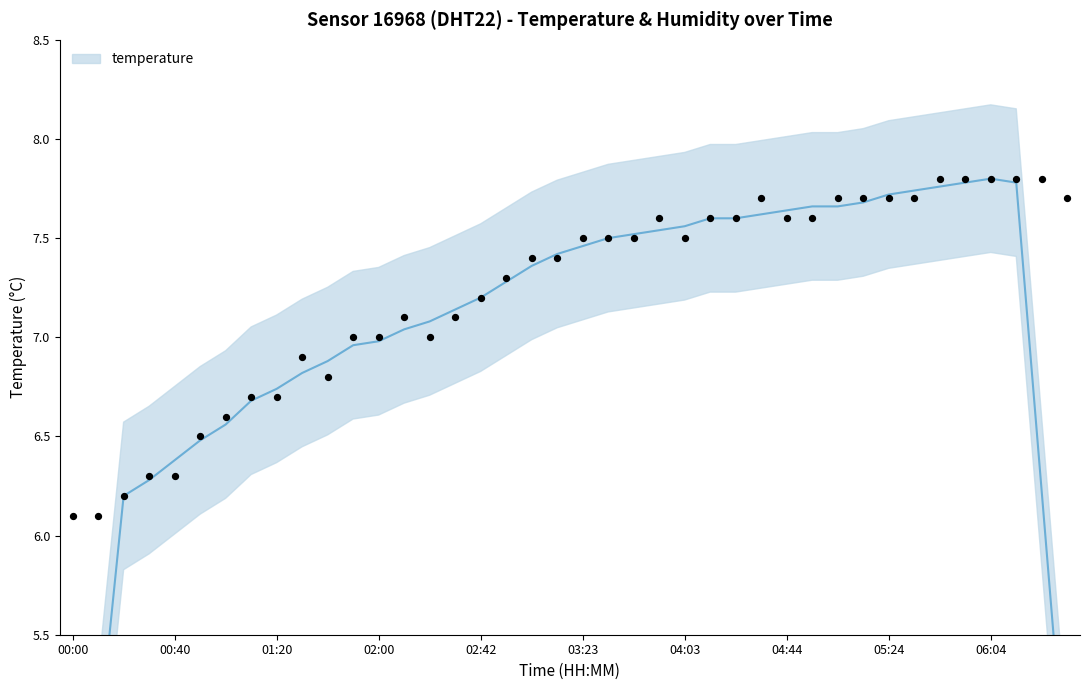

Between 05:14 and 05:04, which is larger?

05:14